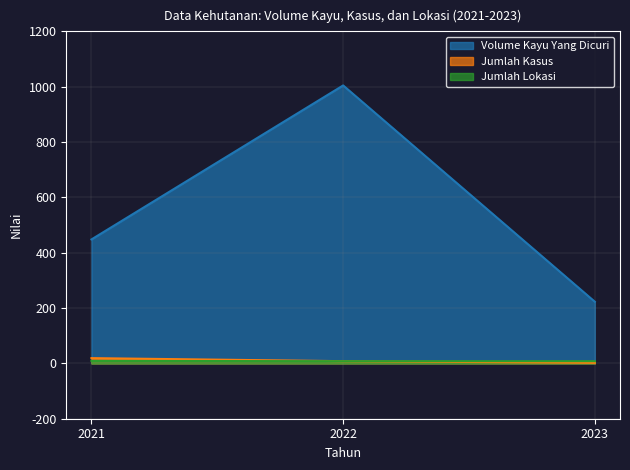

What is the difference between the maximum and minimum values in the Jumlah Lokasi series?

1.0